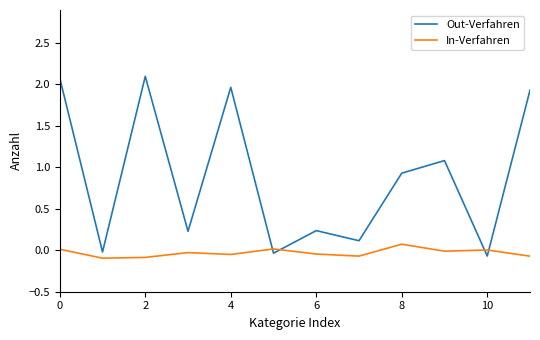

Which series has the largest range (max minus min)?

Out-Verfahren